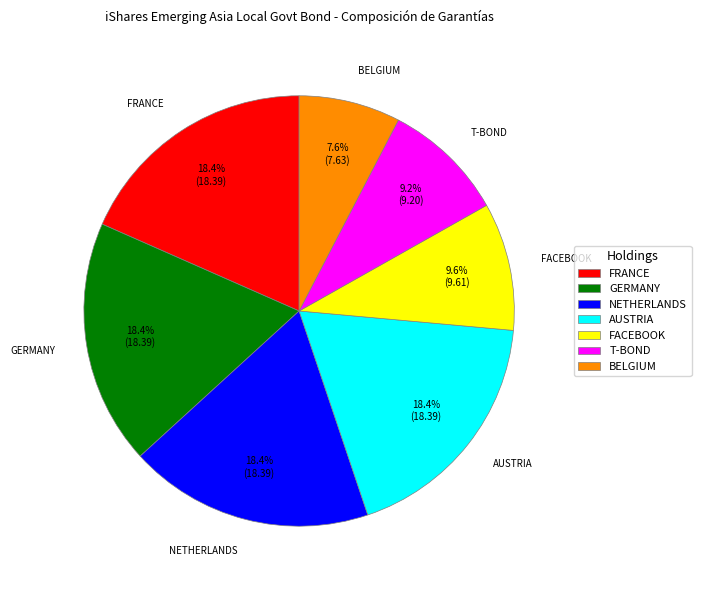

Which slice is the smallest?

BELGIUM